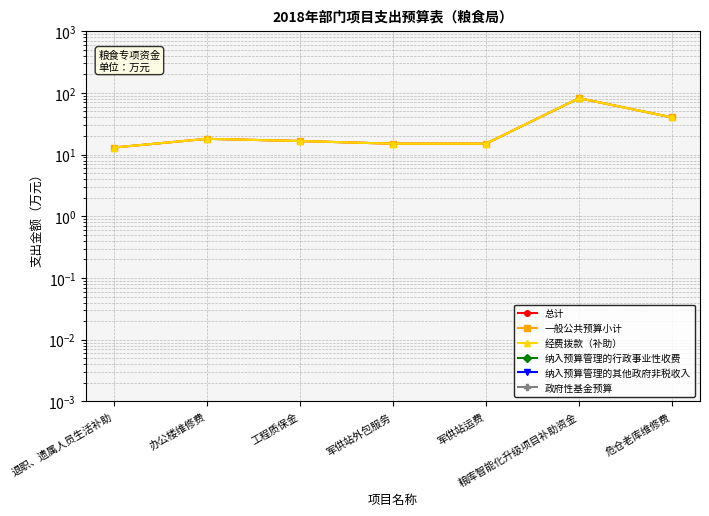

Reading left to right, extract all data points from this chart.

总计: 退职、遗属人员生活补助=13.0	办公楼维修费=18.0	工程质保金=16.6	军供站外包服务=15.0	军供站运费=15.0	粮库智能化升级项目补助资金=82.0	危仓老库维修费=40.0
一般公共预算小计: 退职、遗属人员生活补助=13.0	办公楼维修费=18.0	工程质保金=16.6	军供站外包服务=15.0	军供站运费=15.0	粮库智能化升级项目补助资金=82.0	危仓老库维修费=40.0
经费拨款（补助）: 退职、遗属人员生活补助=13.0	办公楼维修费=18.0	工程质保金=16.6	军供站外包服务=15.0	军供站运费=15.0	粮库智能化升级项目补助资金=82.0	危仓老库维修费=40.0
纳入预算管理的行政事业性收费: 退职、遗属人员生活补助=0.0	办公楼维修费=0.0	工程质保金=0.0	军供站外包服务=0.0	军供站运费=0.0	粮库智能化升级项目补助资金=0.0	危仓老库维修费=0.0
纳入预算管理的其他政府非税收入: 退职、遗属人员生活补助=0.0	办公楼维修费=0.0	工程质保金=0.0	军供站外包服务=0.0	军供站运费=0.0	粮库智能化升级项目补助资金=0.0	危仓老库维修费=0.0
政府性基金预算: 退职、遗属人员生活补助=0.0	办公楼维修费=0.0	工程质保金=0.0	军供站外包服务=0.0	军供站运费=0.0	粮库智能化升级项目补助资金=0.0	危仓老库维修费=0.0